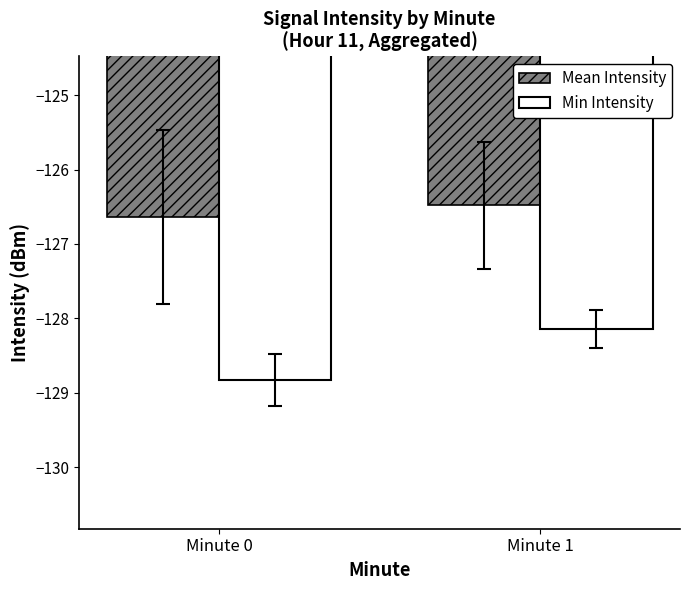

Which series has the widest spread of values?

Min Intensity